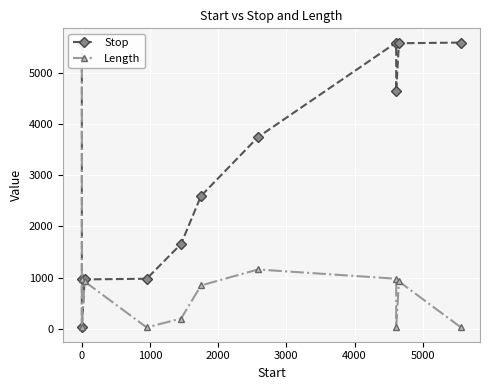

Is the value of Length at 9 greater than the value of Stop at 9?

No